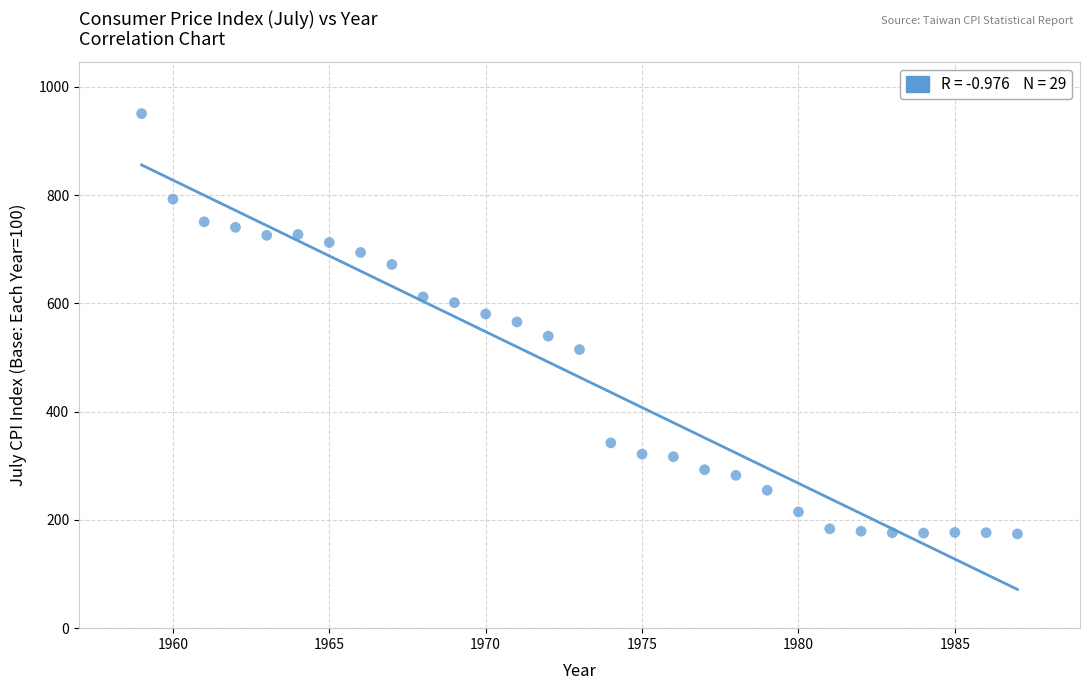

What is the range of X values (max minus min)?

28.0